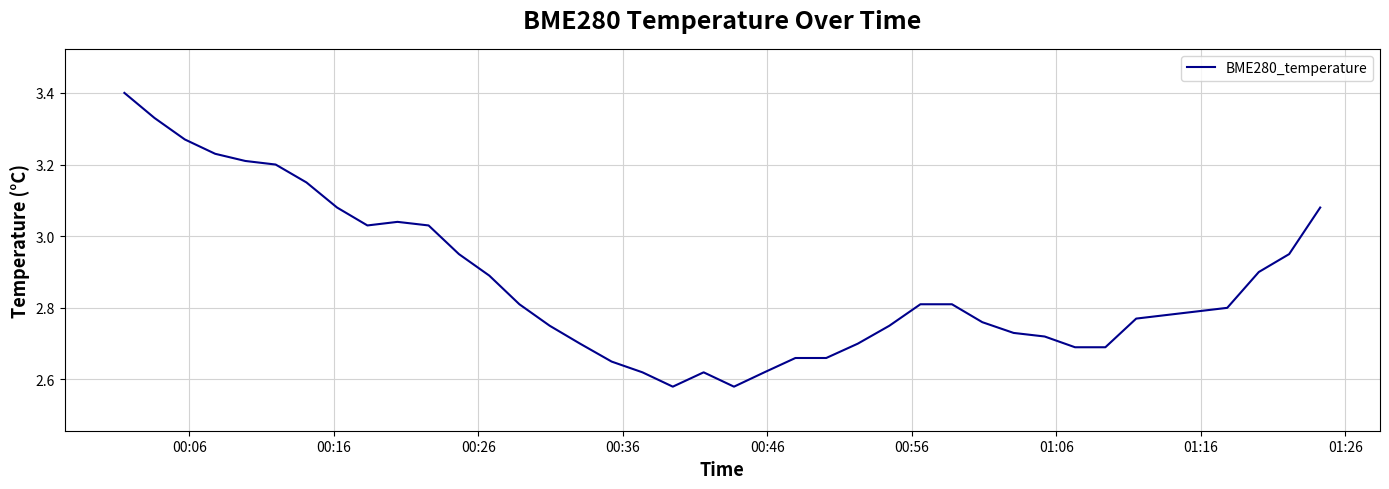

What is the maximum value shown in the chart?

3.4